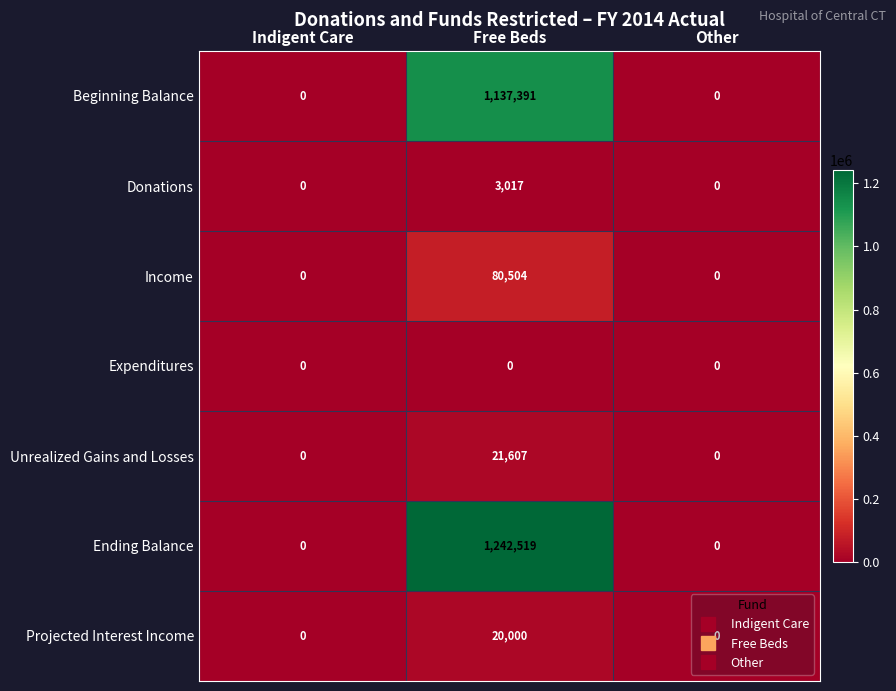

Is it true that Beginning Balance equals 0 at Other?

True